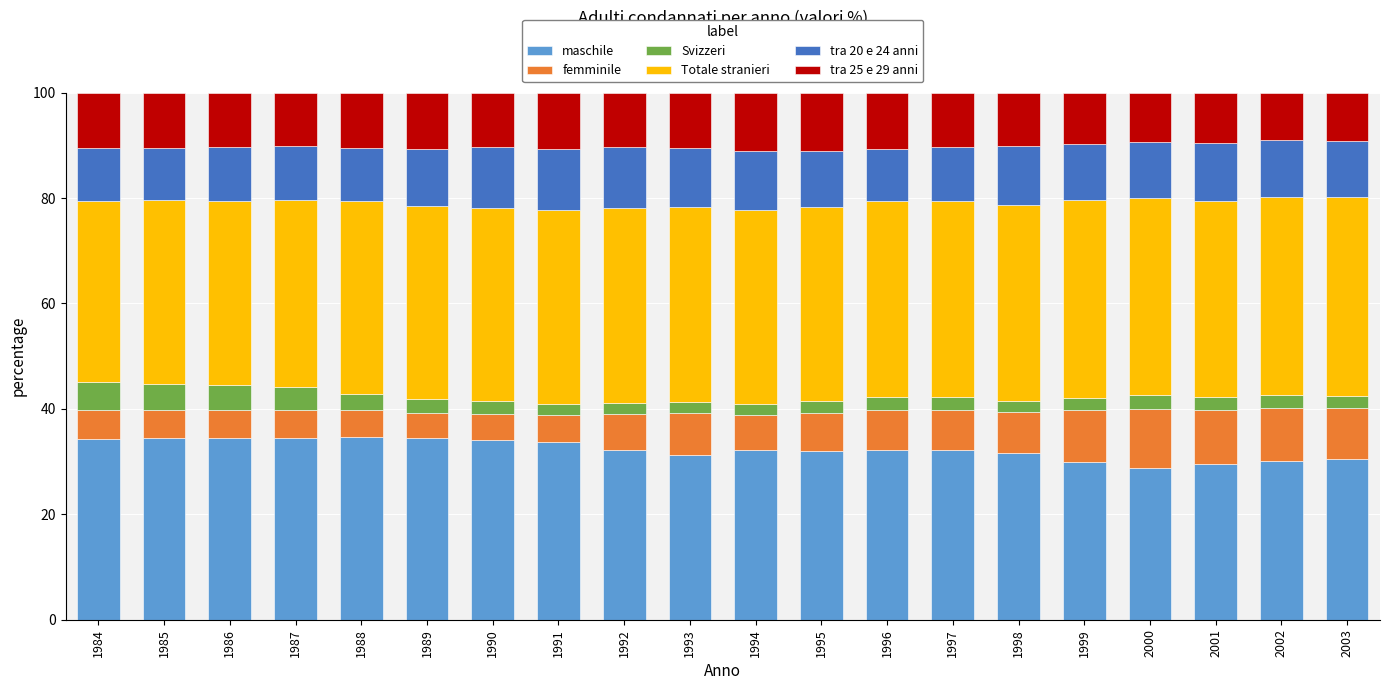

What is the minimum value for maschile?

28.9